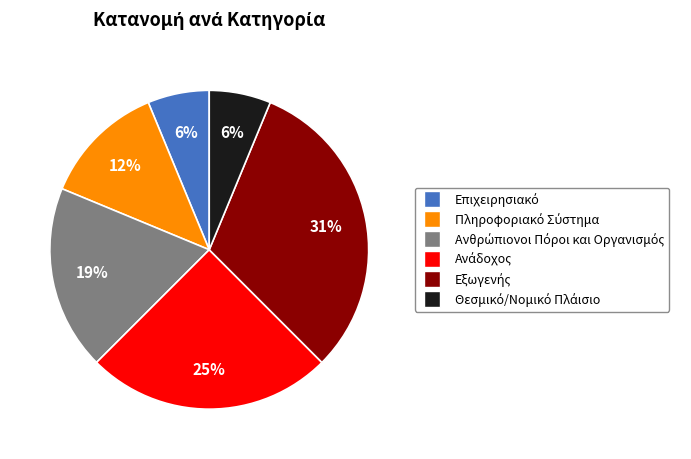

Is there a majority slice in this chart?

No